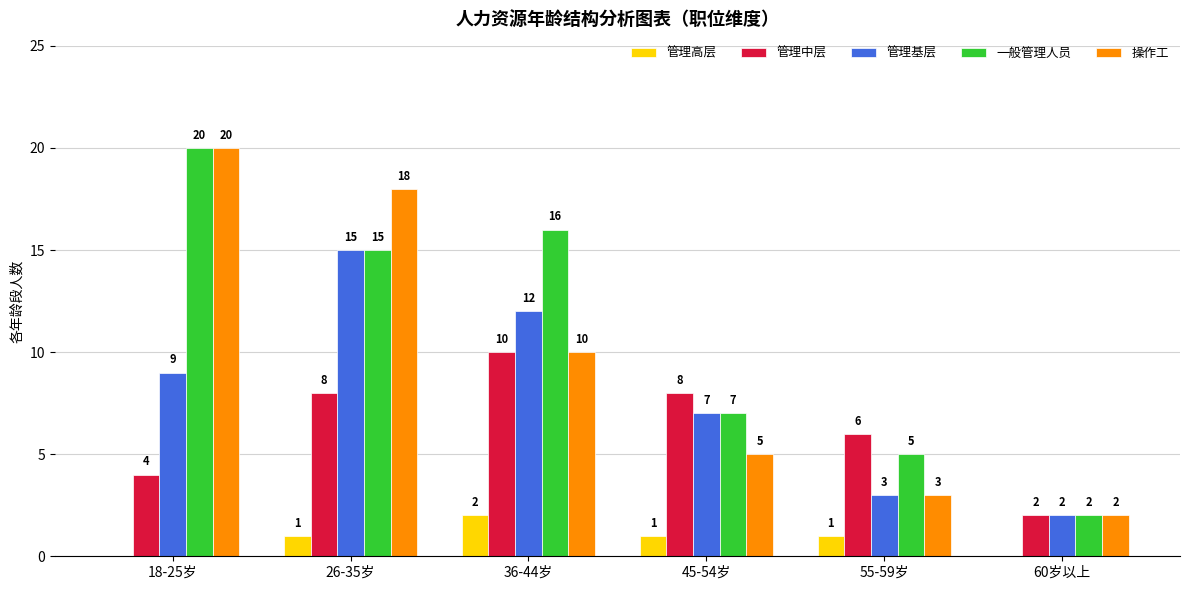

Count the 管理高层 values in the range 0 to 1.

5